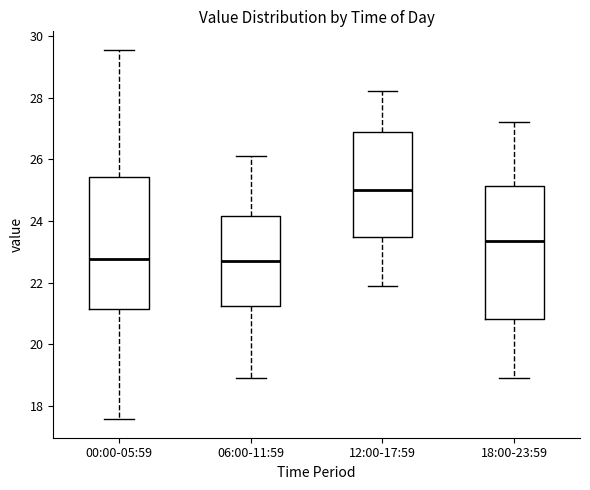

Where does the lower whisker of the box for 12:00-17:59 end on the y-axis? The values are not printed on the chart, so give them approximately, as read against the axis.

22.0